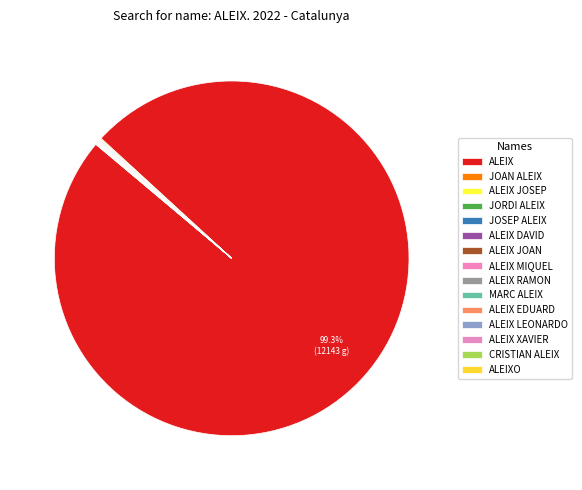

Is it true that CRISTIAN ALEIX is 11% of the pie?

False